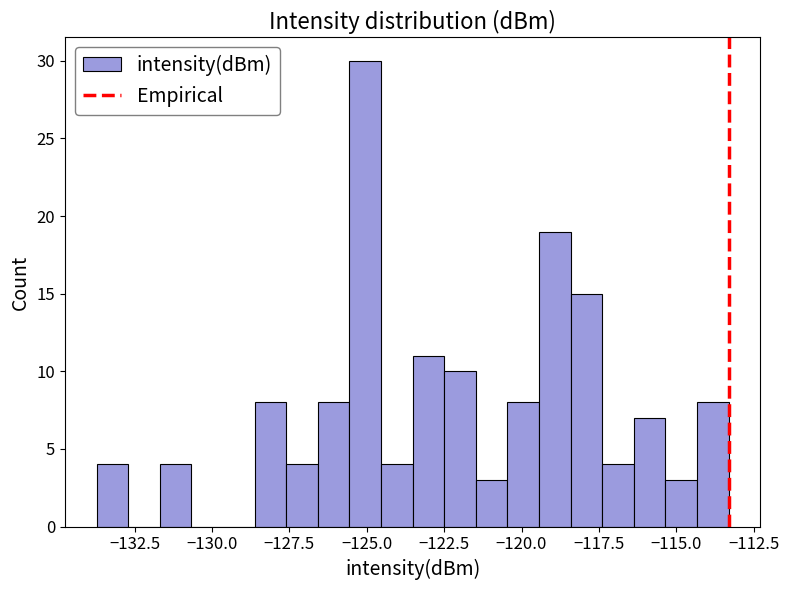

Read against the x-axis, roughly where is the centre of the tallest bar?

-125.0